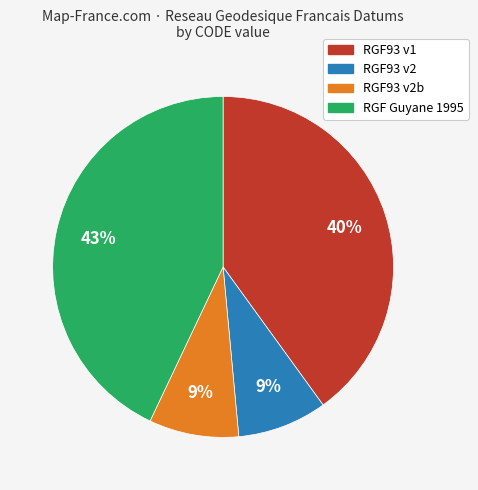

To the nearest percent, what is the difference between the largest and smallest slice percentages?

34%